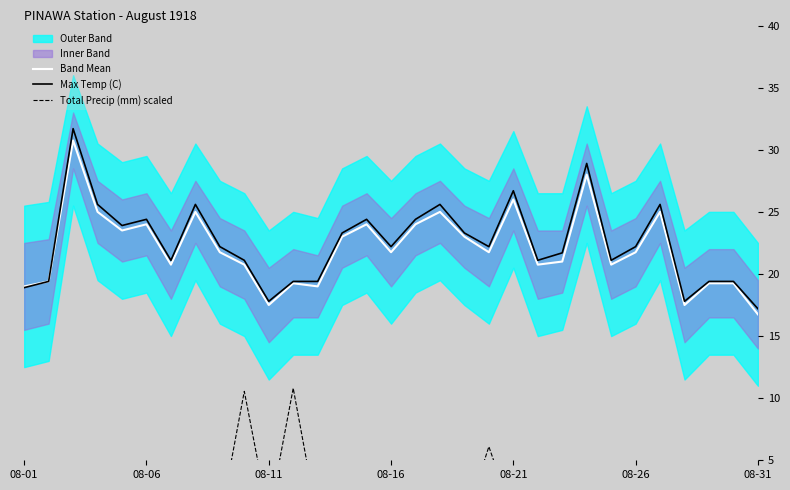

Reading right to left, list all the values displayed in this chart.

Band Mean: 16.8	19.2	19.2	17.5	25.0	21.8	20.8	28.0	21.0	20.8	26.0	21.8	23.0	25.0	24.0	21.8	24.0	23.0	19.0	19.2	17.5	20.8	21.8	25.0	20.8	24.0	23.5	25.0	30.8	19.4	19.0
Max Temp (C): 17.2	19.4	19.4	17.8	25.6	22.2	21.1	28.9	21.7	21.1	26.7	22.2	23.3	25.6	24.4	22.2	24.4	23.3	19.4	19.4	17.8	21.1	22.2	25.6	21.1	24.4	23.9	25.6	31.7	19.4	18.9
Total Precip (mm) scaled: 0.0	0.0	0.0	0.4	3.5	0.0	1.1	1.8	0.0	0.0	0.4	6.1	0.0	0.0	0.5	0.0	0.0	0.0	0.1	10.8	0.4	10.6	0.0	0.0	2.4	0.0	0.0	0.0	2.6	0.0	0.4